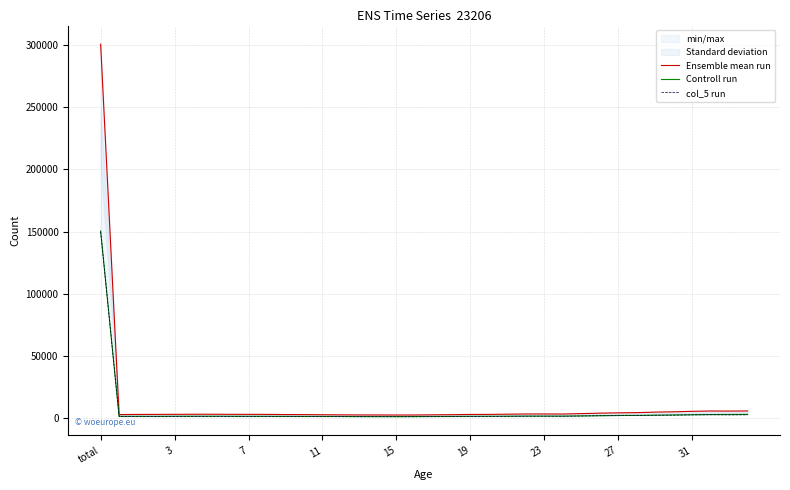

Between 21 and 31, which is larger?

31